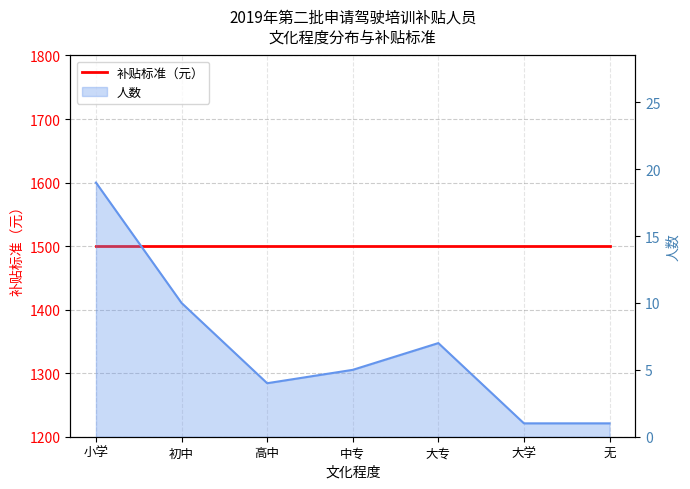

List the labels in order of value, smallest first.

大学, 无, 高中, 中专, 大专, 初中, 小学